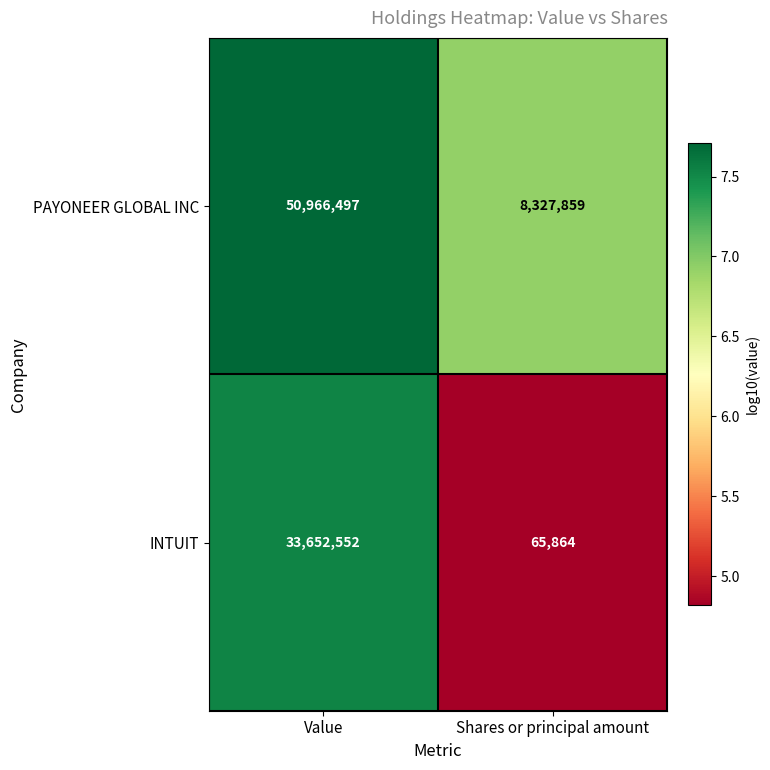

Which series changed the most between Value and Shares or principal amount?

PAYONEER GLOBAL INC